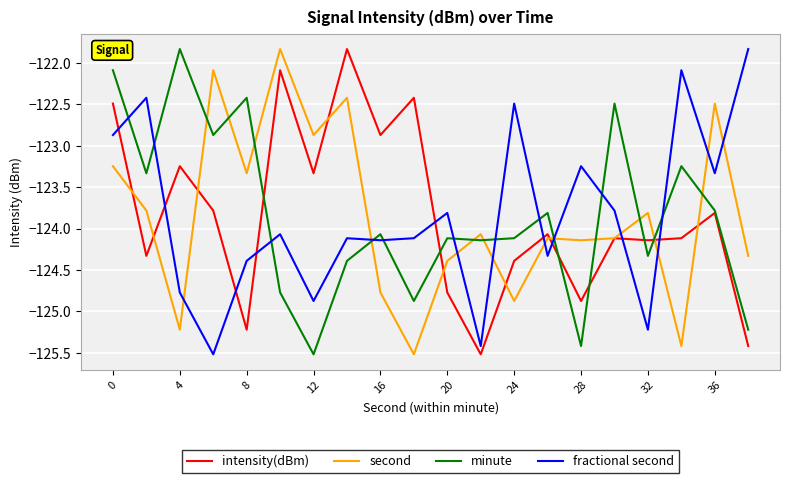

What is the maximum value for second?

-121.8